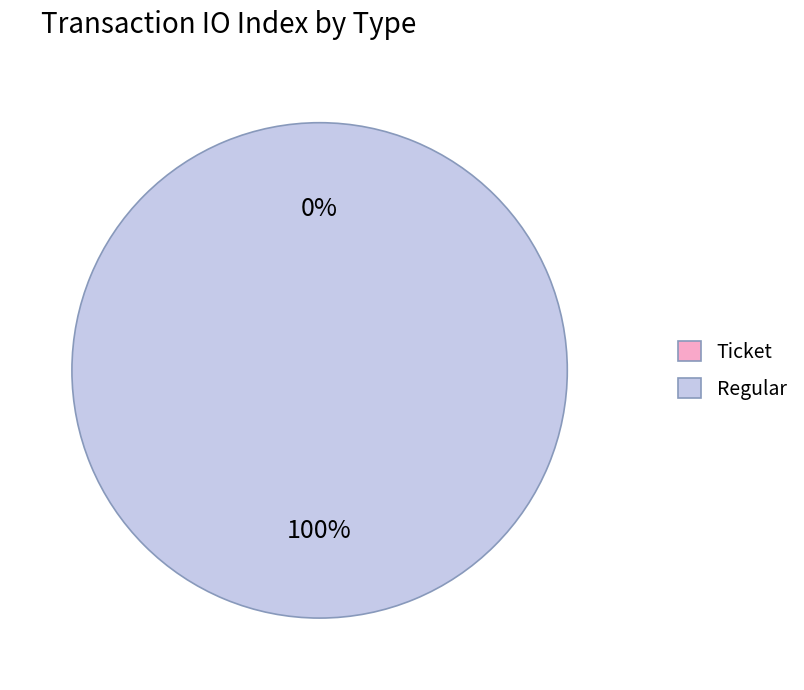

To the nearest percent, what is the difference between the Regular and Ticket slice percentages?

100%